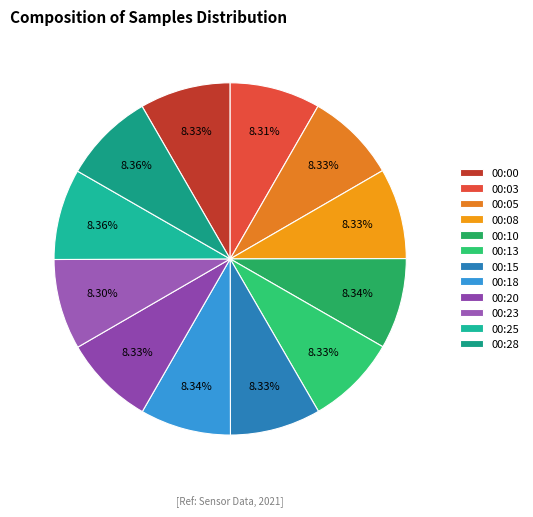

Does any single category account for the majority?

No